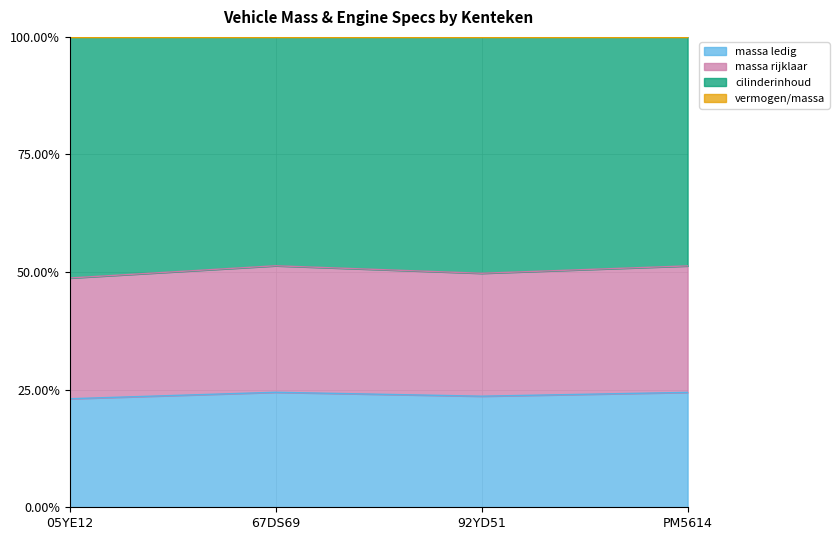

How many data points in massa_ledig_voertuig are above 24?

2